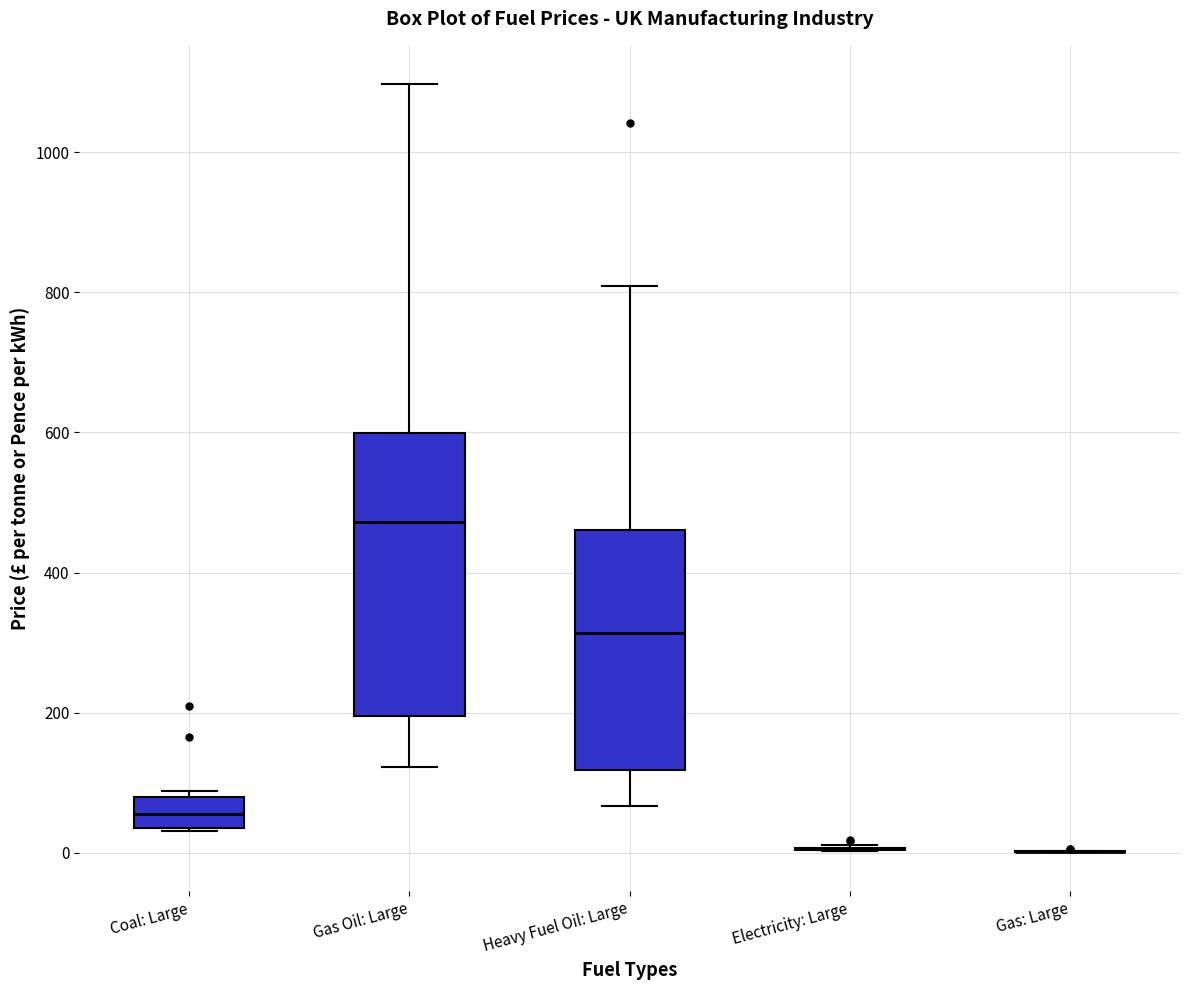

Comparing the boxes themselves (not the whiskers), which one is the tallest?

Gas Oil: Large